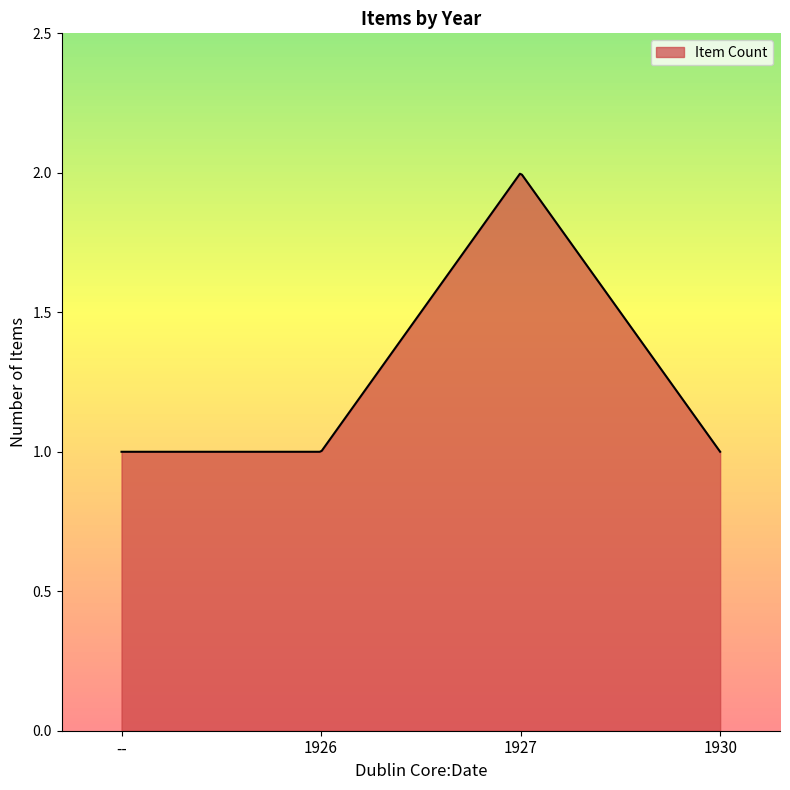

Does the chart display data point markers on the line(s)?

No